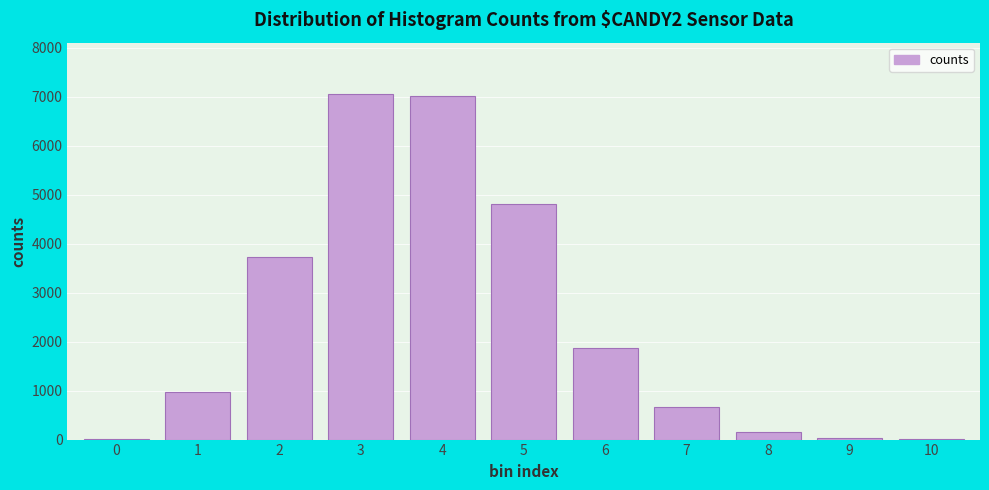

Is it true that the value at 7 is 666?

True